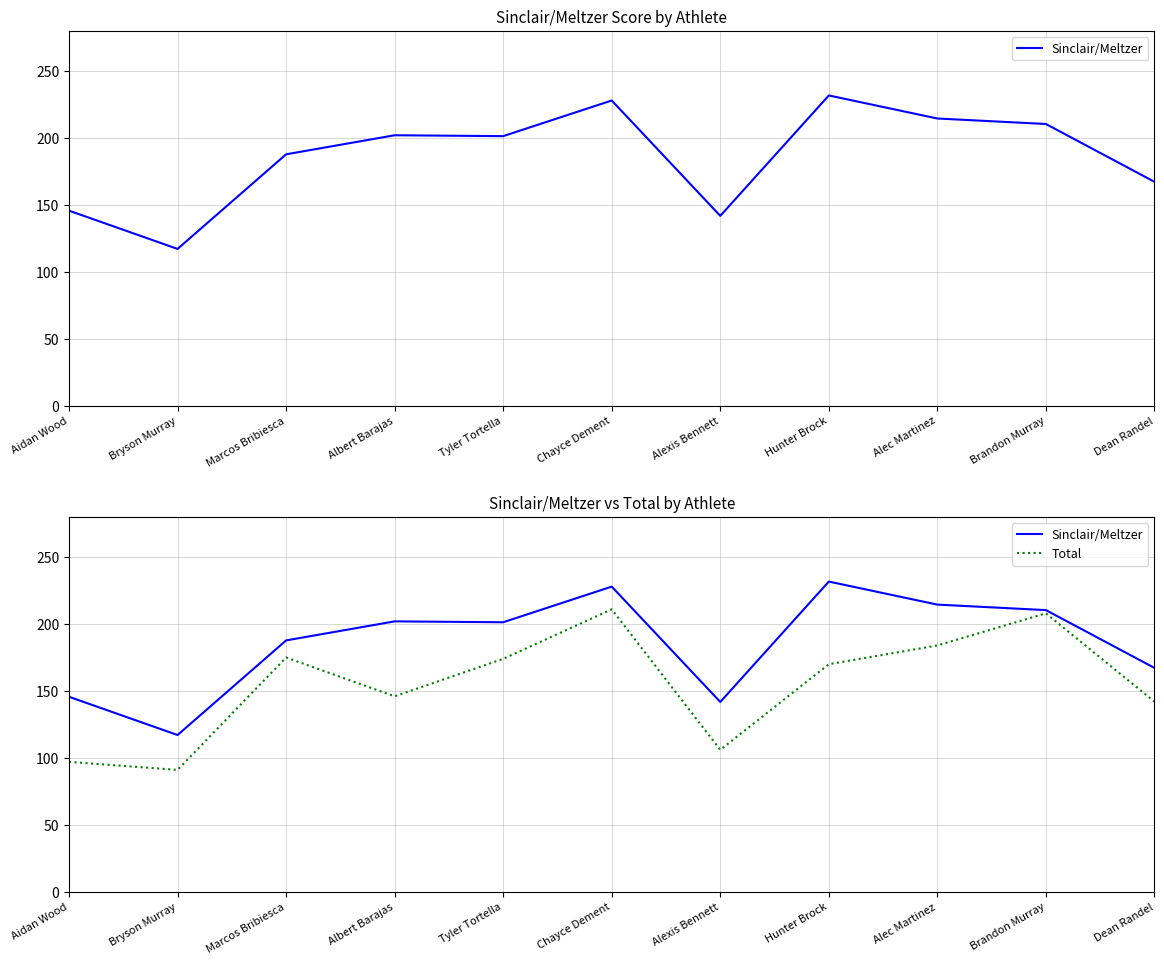

Rank the series by their maximum value, from highest to lowest.

Sinclair/Meltzer, Total